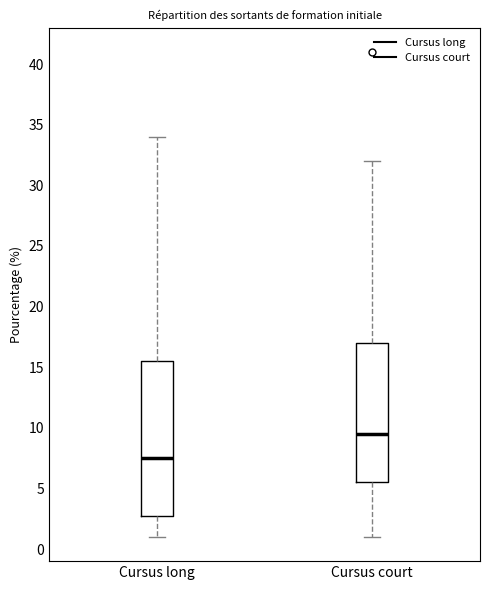

Where does the median line of the box for Cursus long sit on the y-axis? The values are not printed on the chart, so give them approximately, as read against the axis.

7.5